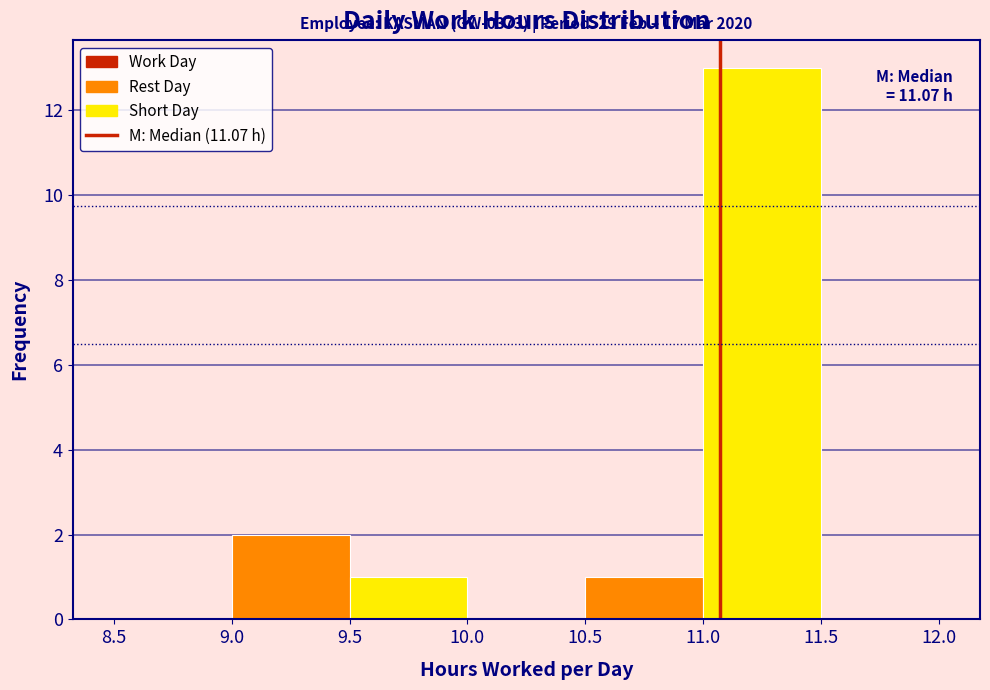

Over which range of the x-axis is the bar tallest?

11.0 to 11.5